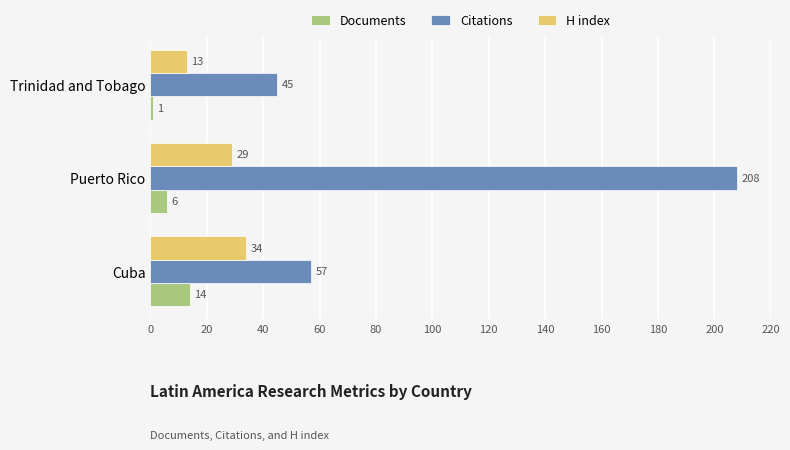

The Documents series shows 14 at Cuba. True or false?

True